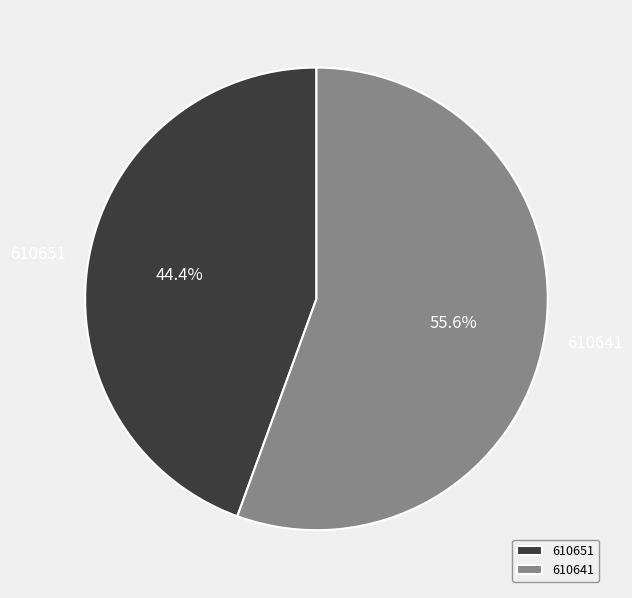

To the nearest percent, what is the average slice percentage?

50%